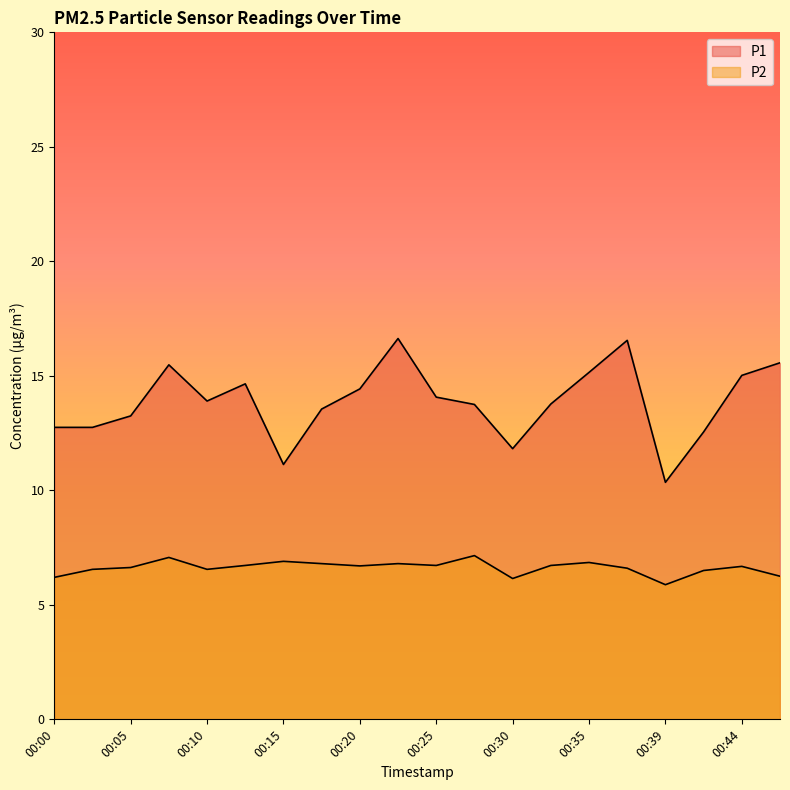

Is it true that P1 equals 26.3 at 00:13?

False